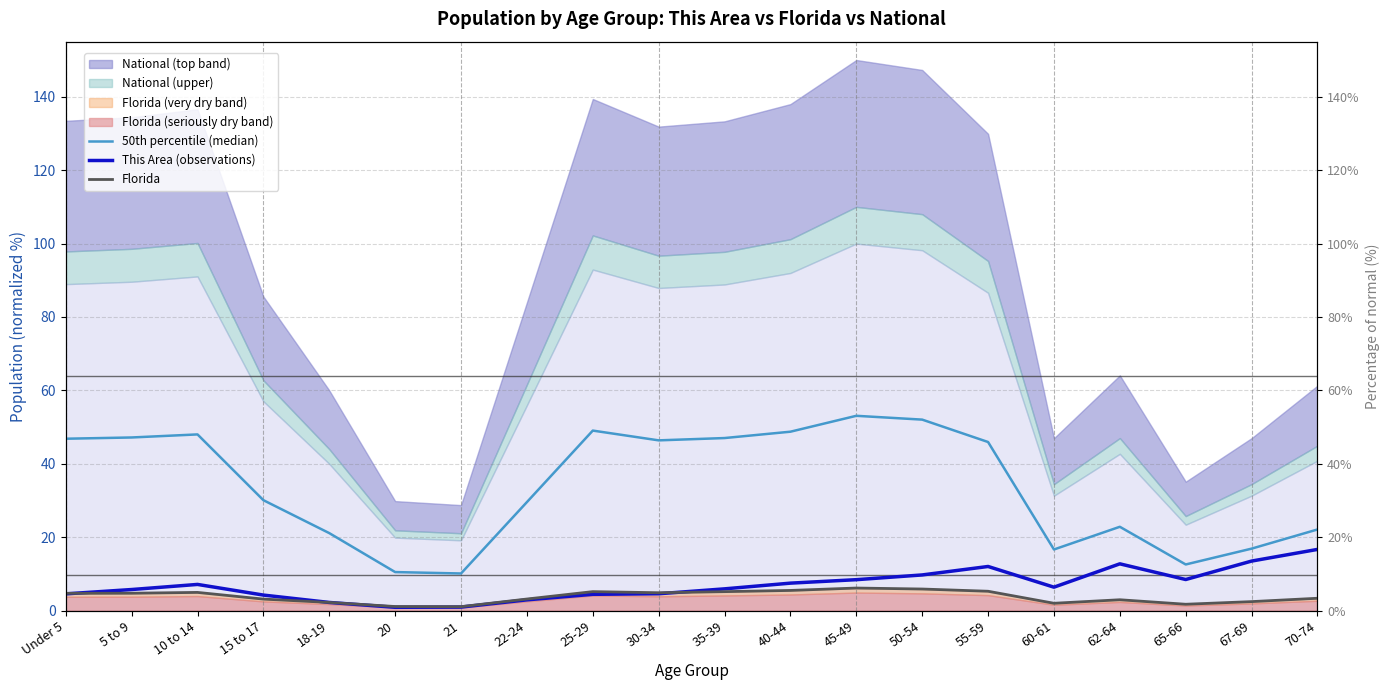

What position from the left is 45-49?

13